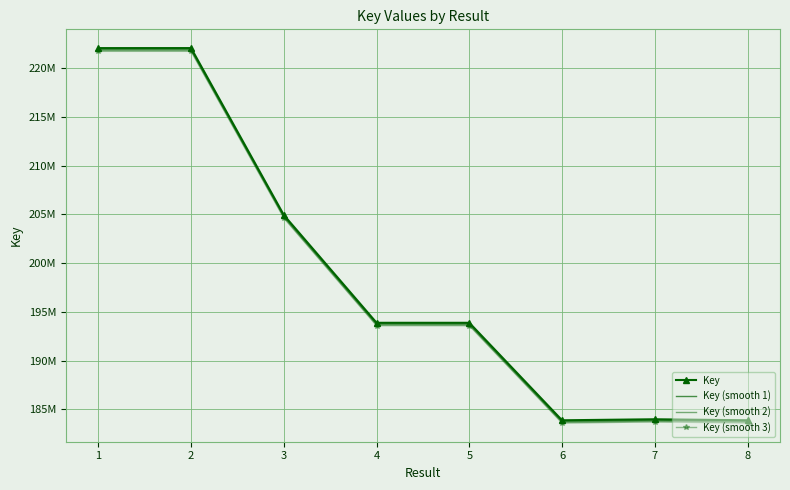

Is the value of Key (smooth 1) at 7 greater than the value of Key (smooth 3) at 3?

No